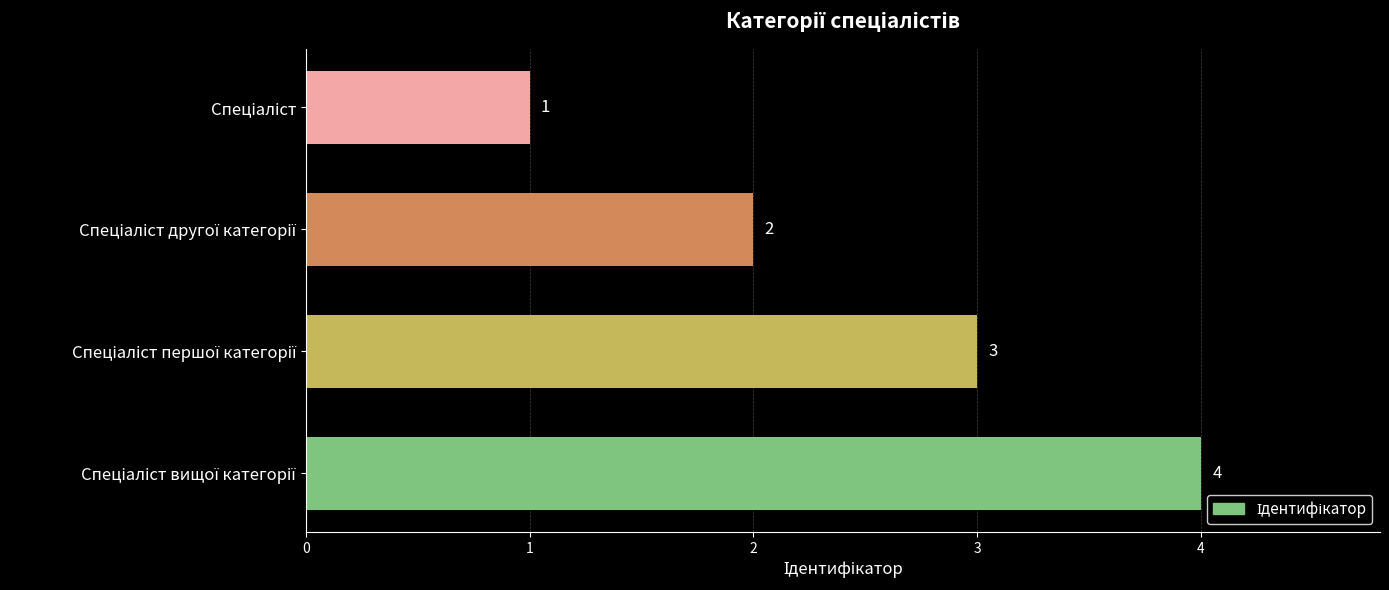

What is the sum of all values?

10